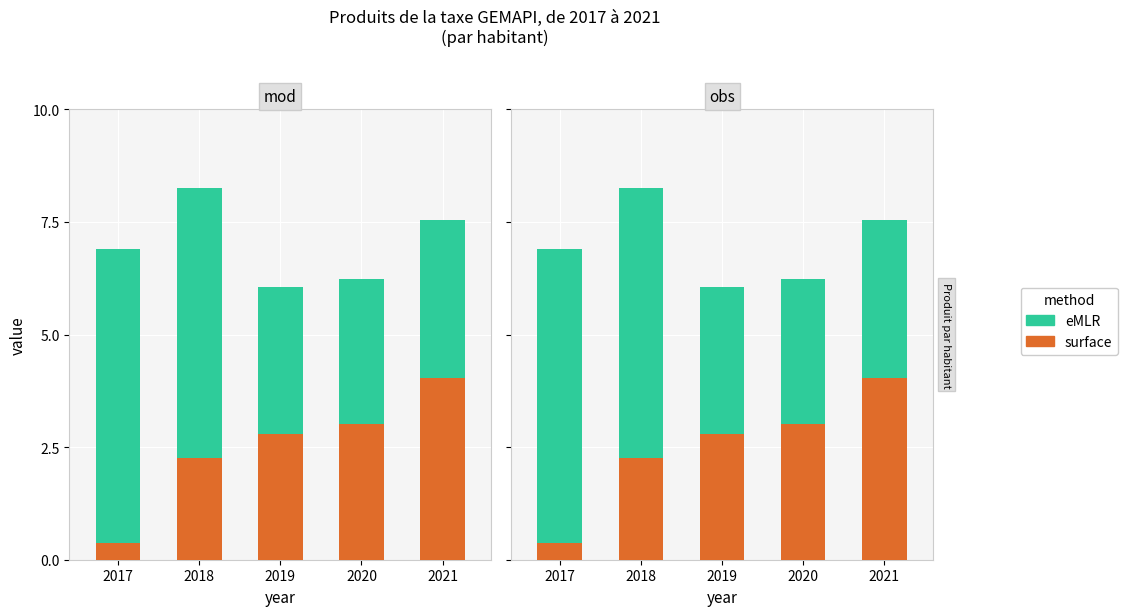

True or false: surface has a value of 3.9 at 2019.

False